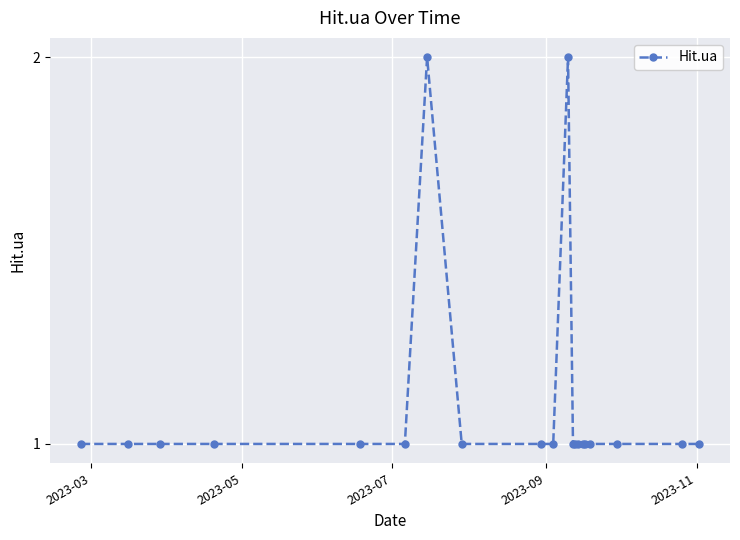

Does the chart have visible grid lines?

Yes